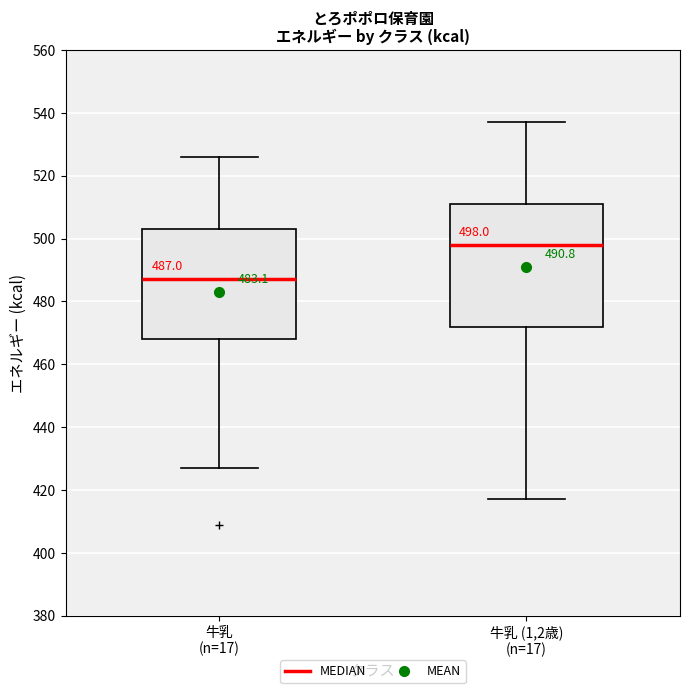

Comparing the boxes themselves (not the whiskers), which one is the tallest?

牛乳 (1,2歳) (n=17)